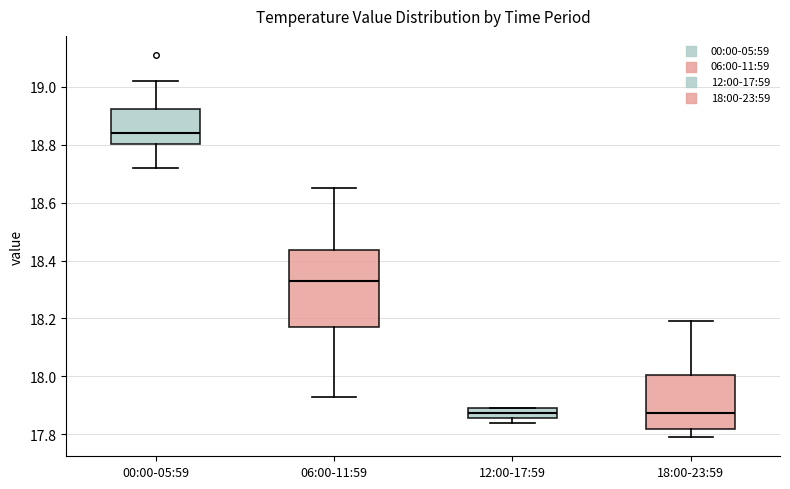

Reading left to right, read every box against the y-axis: the position of its median line, the range the box covers, and the ends of its whiskers. The values are not printed on the chart, so give them approximately, as read against the axis.

00:00-05:59: median 18.84, box 18.80 to 18.92, whiskers 18.72 to 19.02
06:00-11:59: median 18.34, box 18.18 to 18.44, whiskers 17.94 to 18.66
12:00-17:59: median 17.88, box 17.86 to 17.90, whiskers 17.84 to 17.90
18:00-23:59: median 17.88, box 17.82 to 18.00, whiskers 17.80 to 18.20